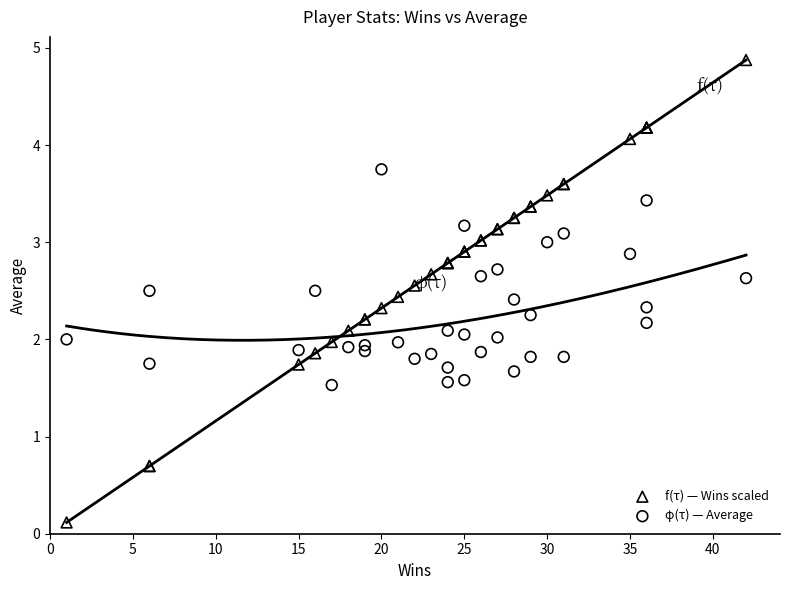

Which series has the widest spread of Y values?

f(τ) — Wins scaled